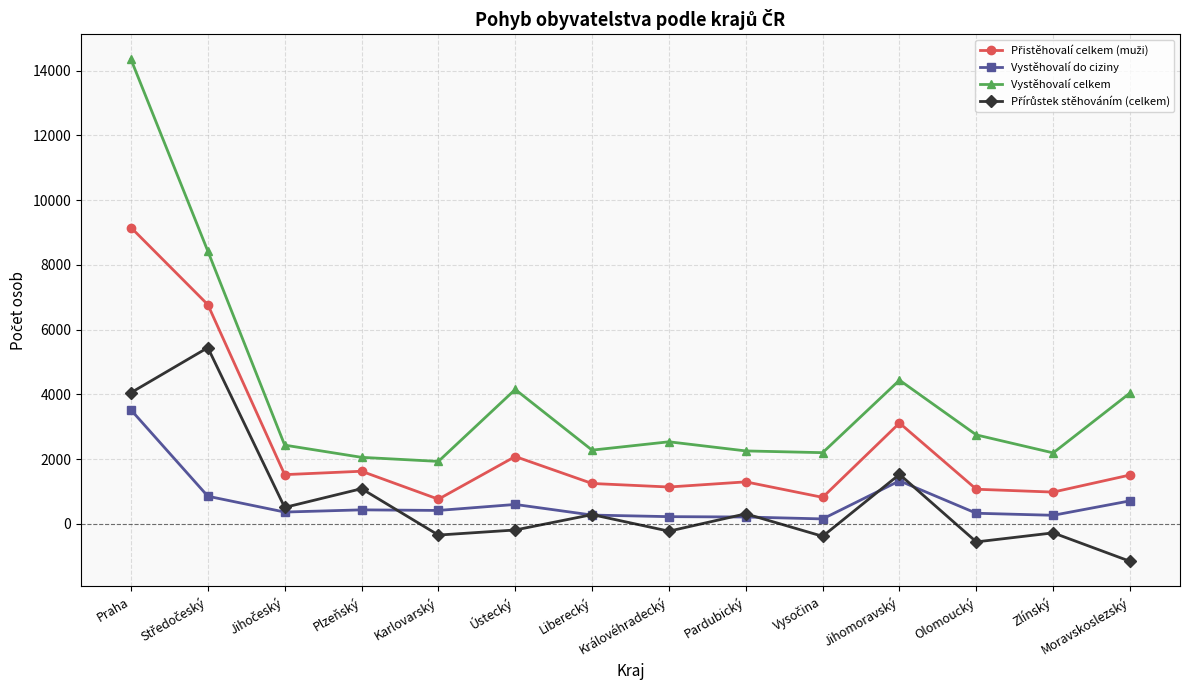

True or false: Vystěhovalí celkem has more than 2 interior local peaks.

True